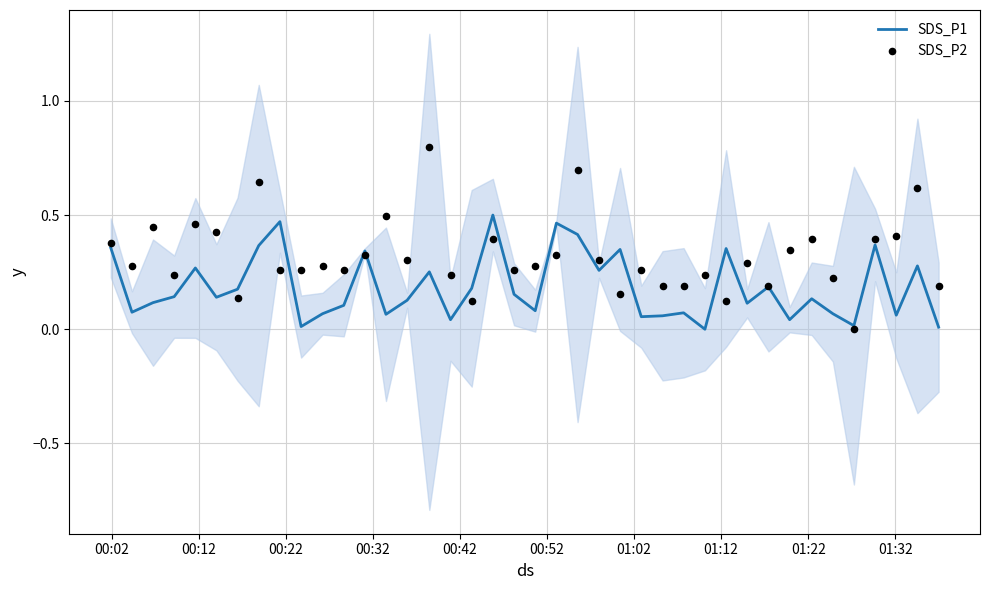

Which series reaches the minimum Y coordinate?

SDS_P1